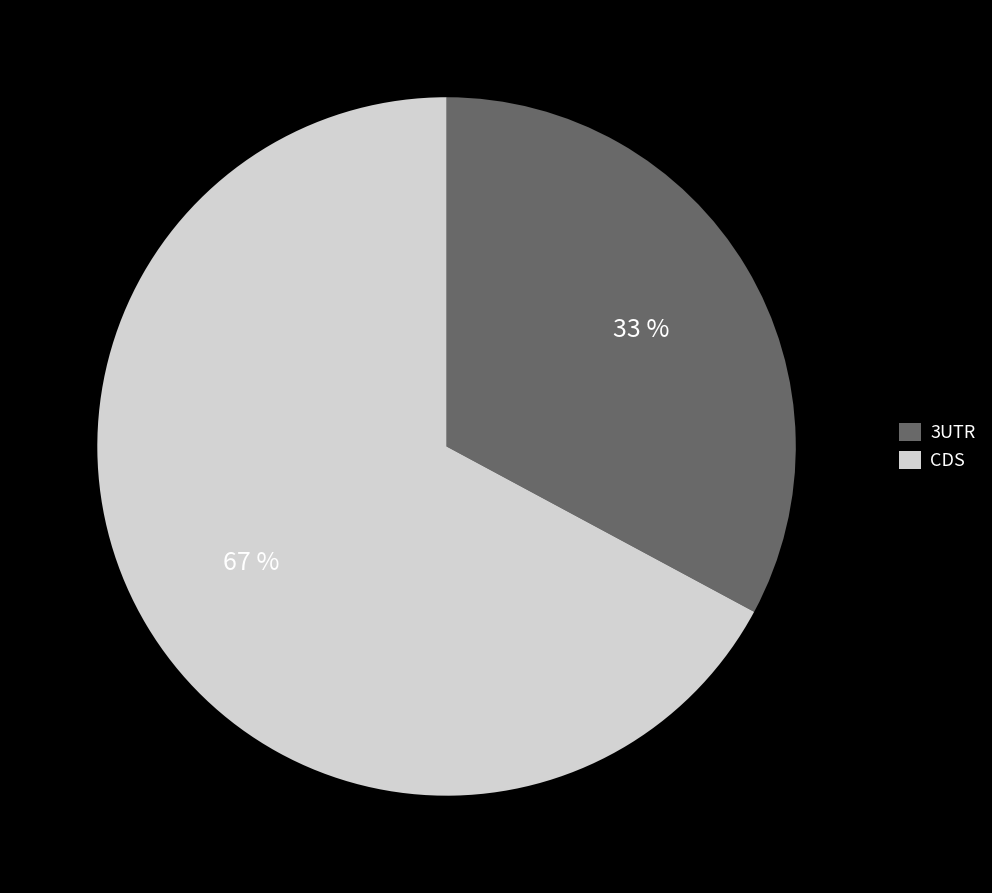

How many slices are in this pie chart?

2